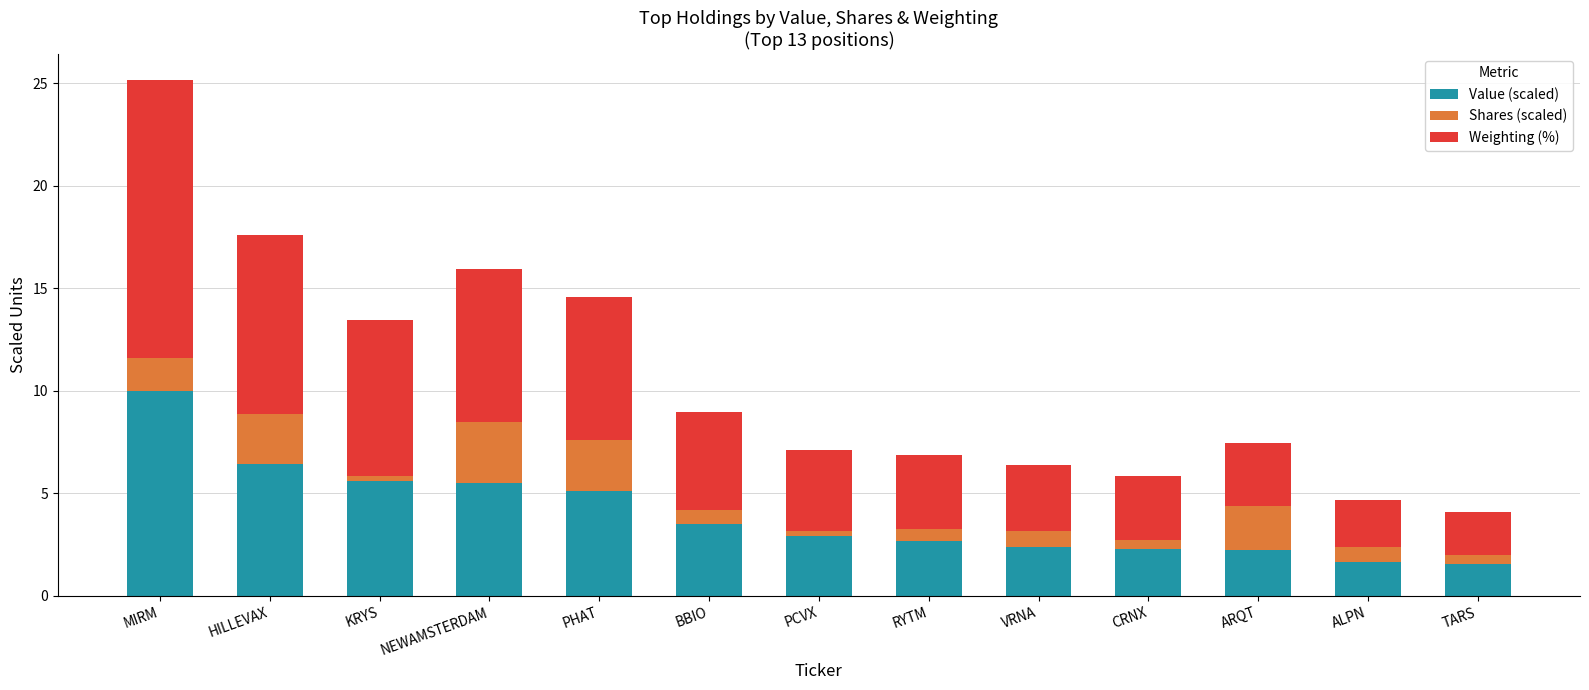

What is the value of the Value (scaled) bar at the 11th from the left?

2.3